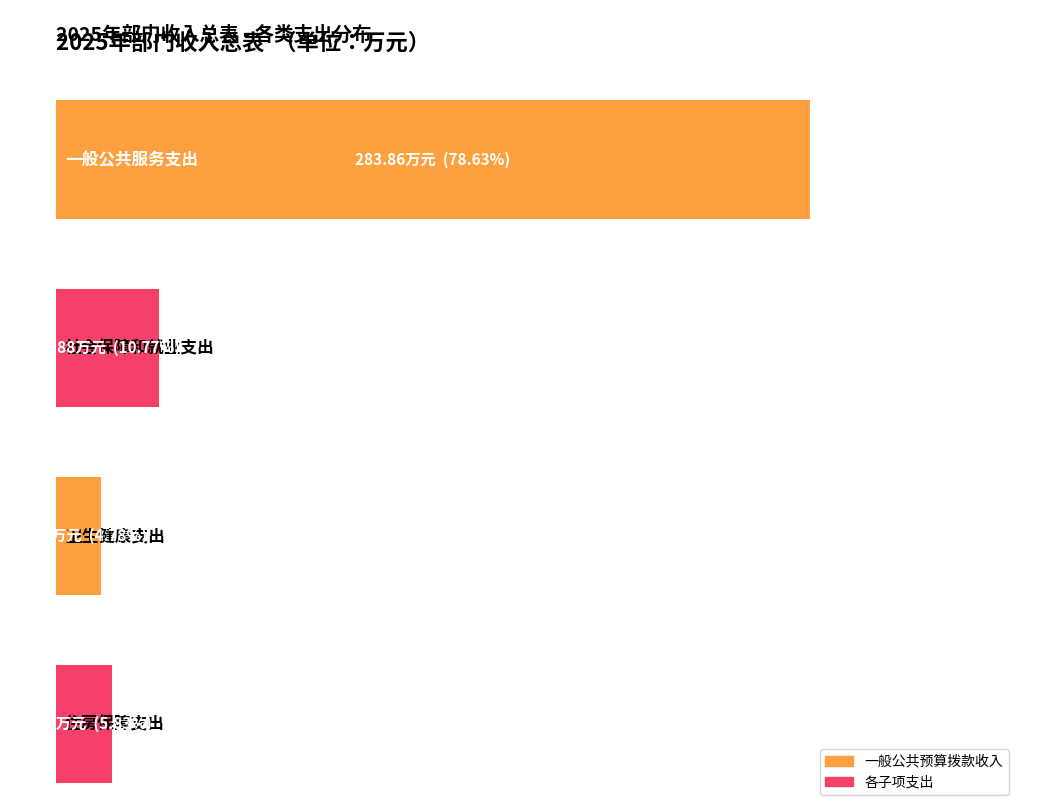

Between 卫生健康支出 and 住房保障支出, which series saw the biggest shift?

一般公共预算拨款收入